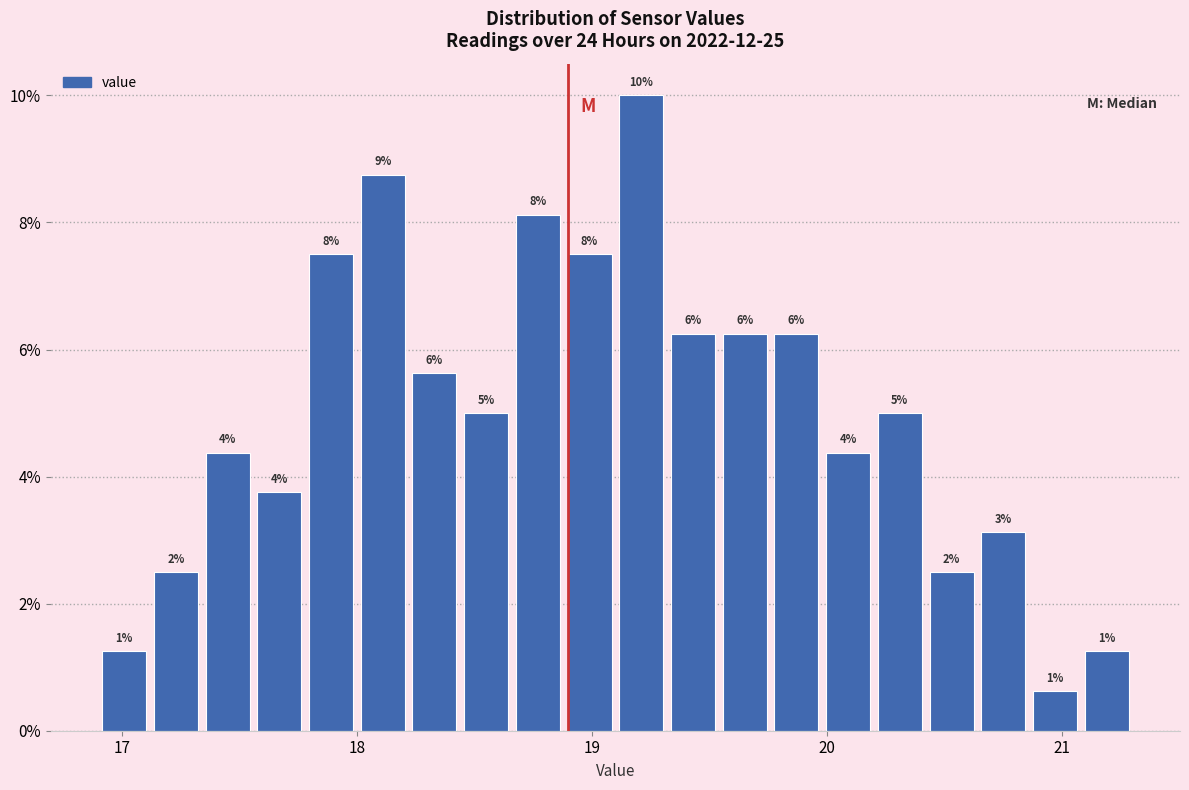

Read against the x-axis, roughly where is the centre of the tallest bar?

19.2